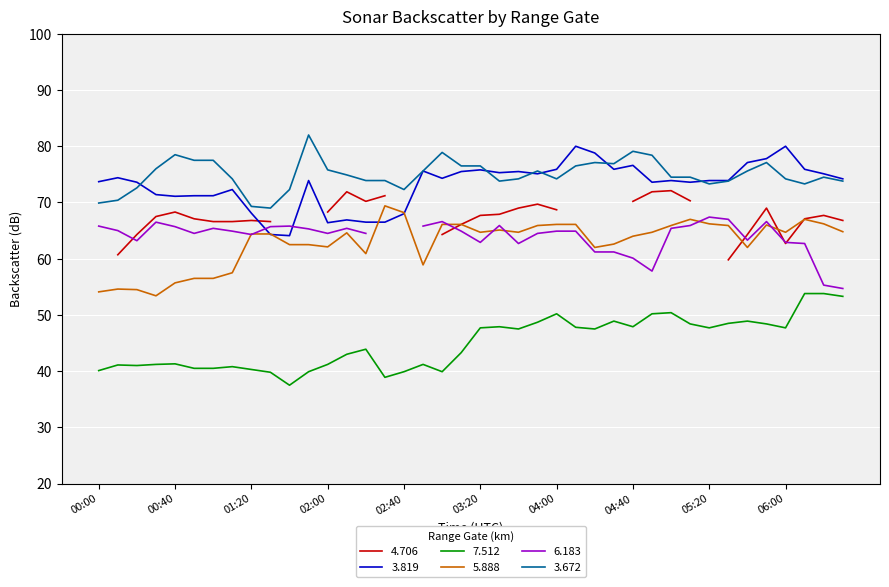

The 5.888 series shows 28.6 at 05:50. True or false?

False